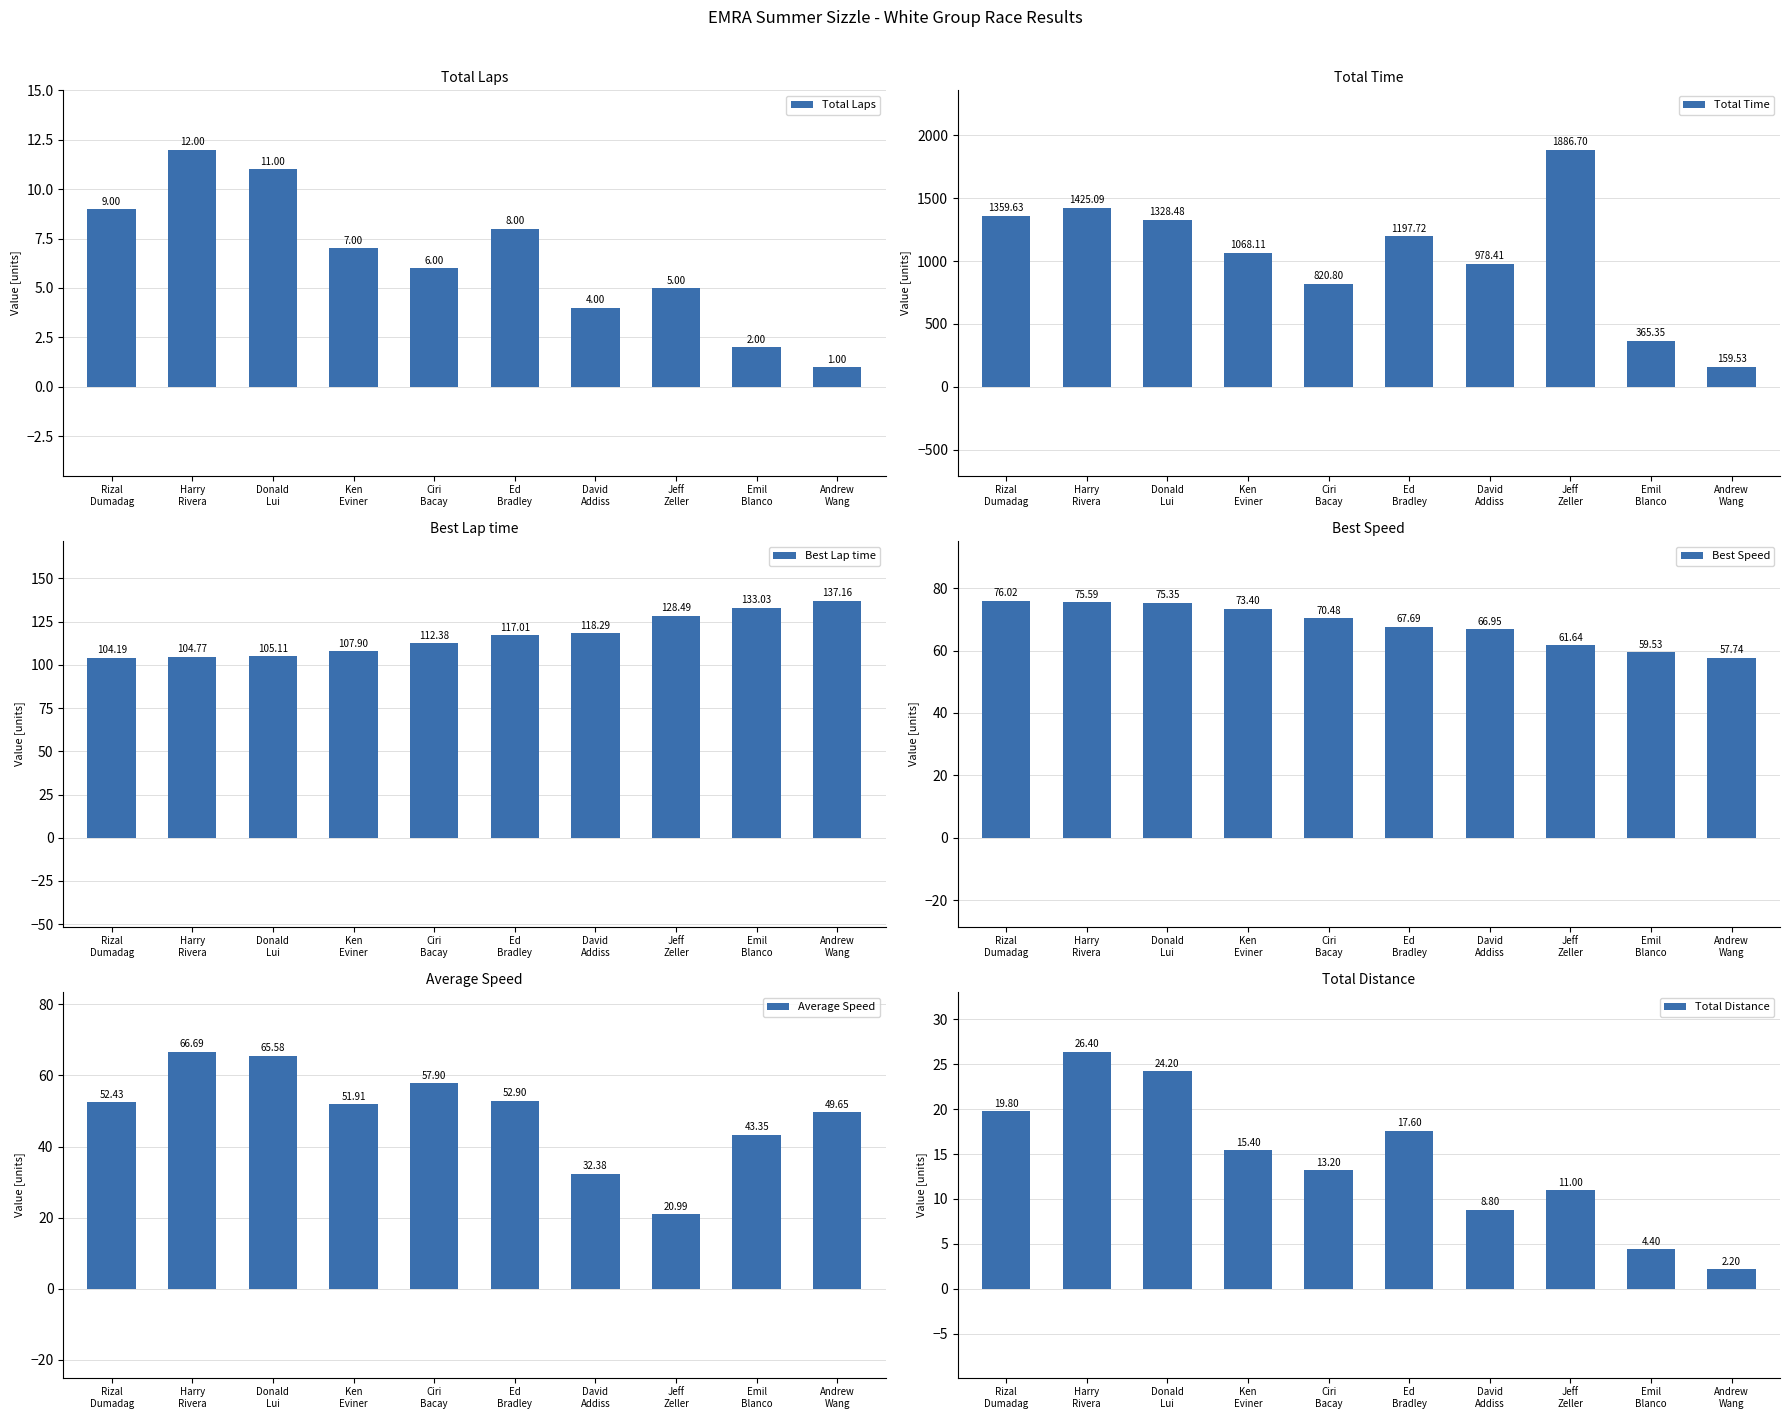

Rank the categories by Average Speed value from highest to lowest.

Harry
Rivera, Donald
Lui, Ciri
Bacay, Ed
Bradley, Rizal
Dumadag, Ken
Eviner, Andrew
Wang, Emil
Blanco, David
Addiss, Jeff
Zeller